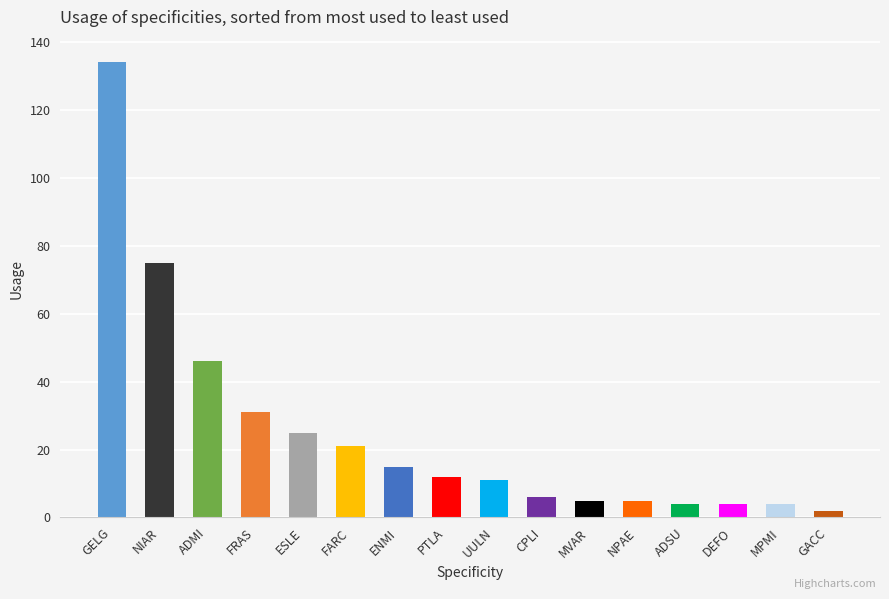

True or false: the data shows 35 at FARC.

False